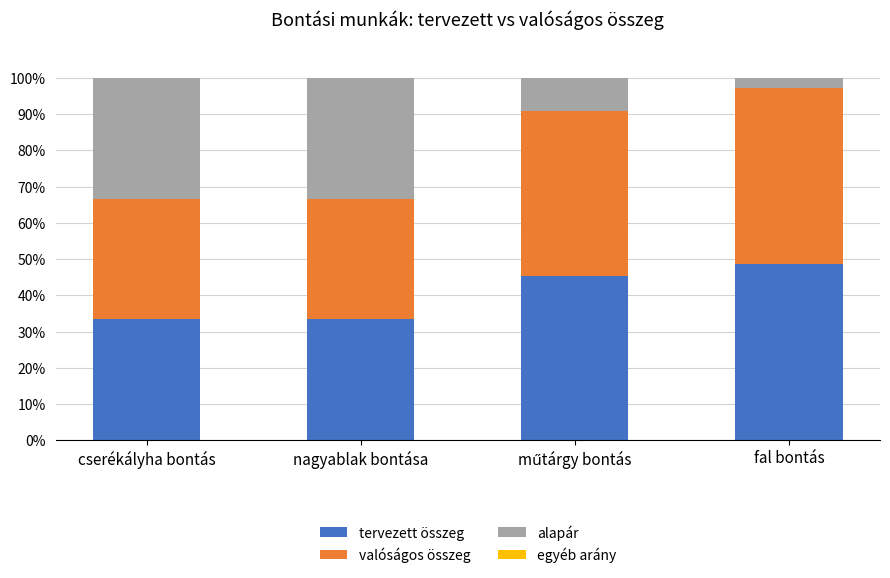

True or false: tervezett összeg has a value of 48.6 at fal bontás.

True